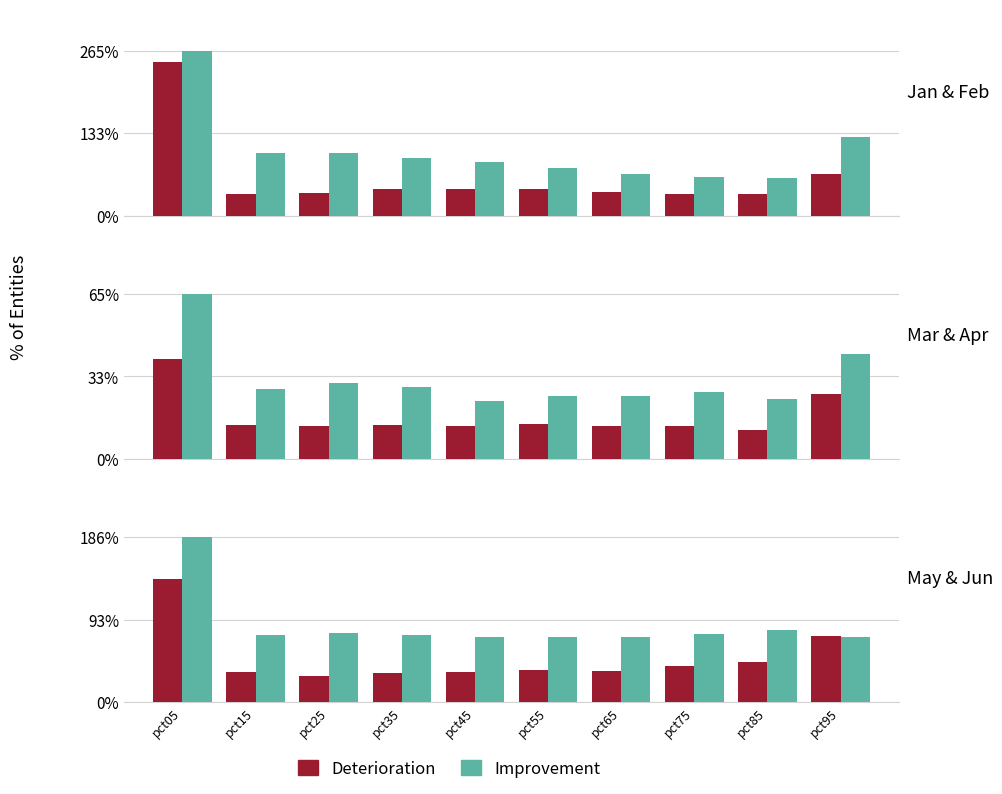

Reading left to right, transcribe all the data shown in this chart.

Deterioration: 1.4	0.3	0.3	0.3	0.3	0.4	0.4	0.4	0.5	0.8
Improvement: 1.9	0.8	0.8	0.8	0.7	0.7	0.7	0.8	0.8	0.7